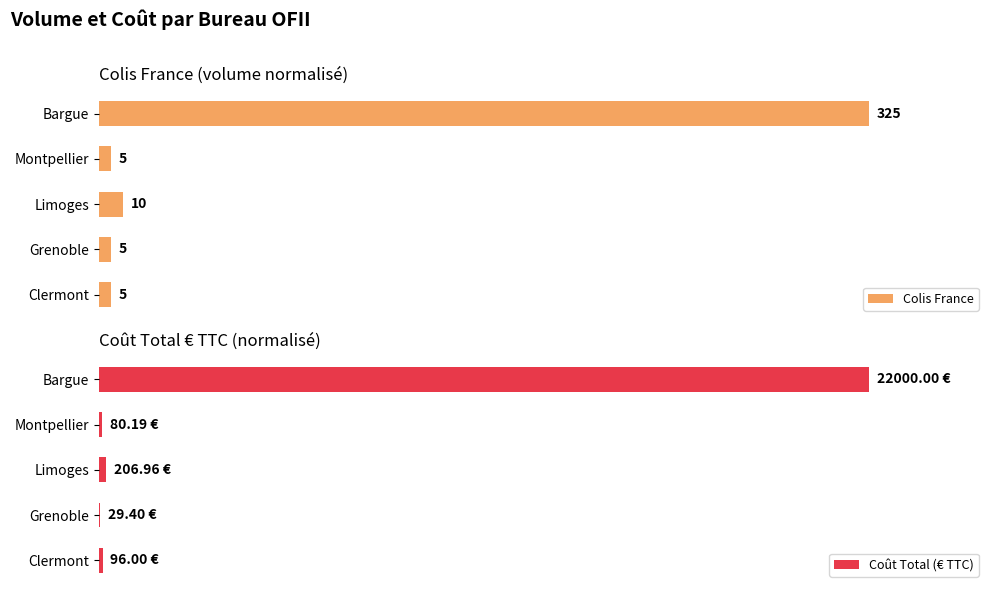

List the series in order of their overall mean, highest first.

Colis France, Coût Total (€ TTC)